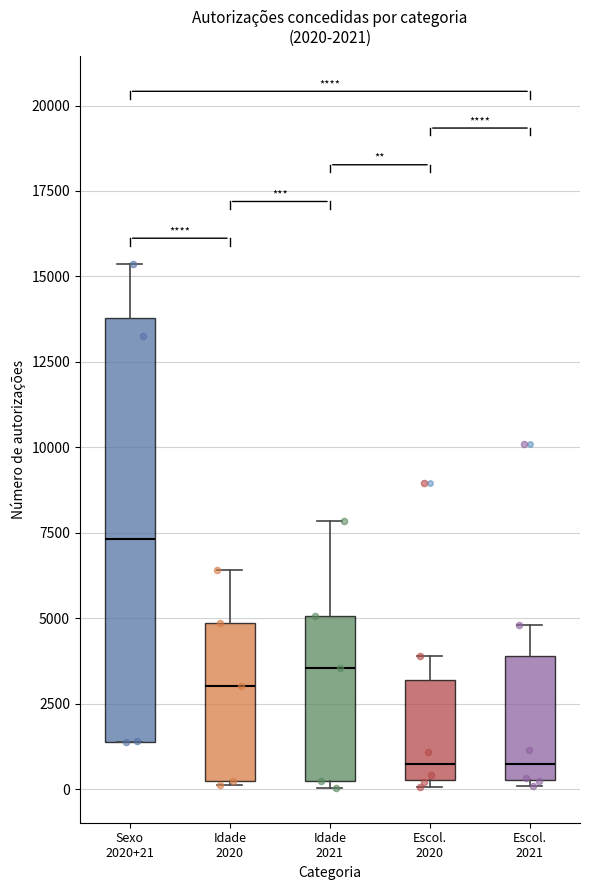

Which box is the tallest, from its lower edge to its upper edge?

Sexo 2020+21